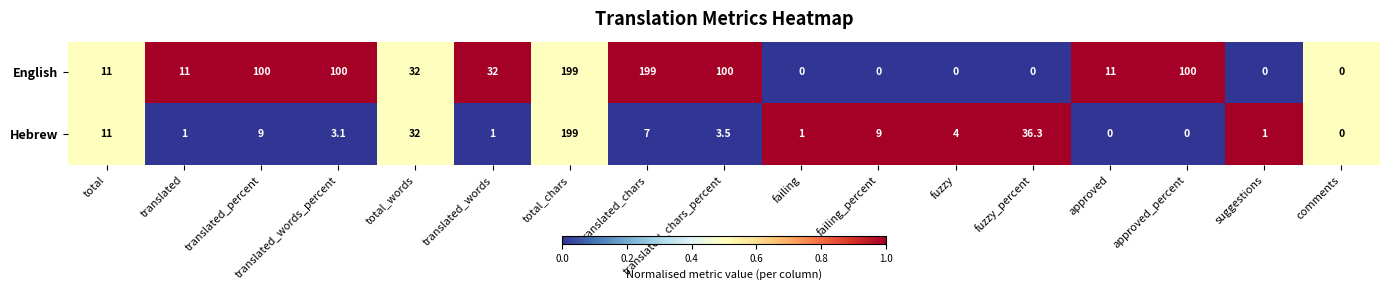

The English series shows 11.0 at translated. True or false?

True